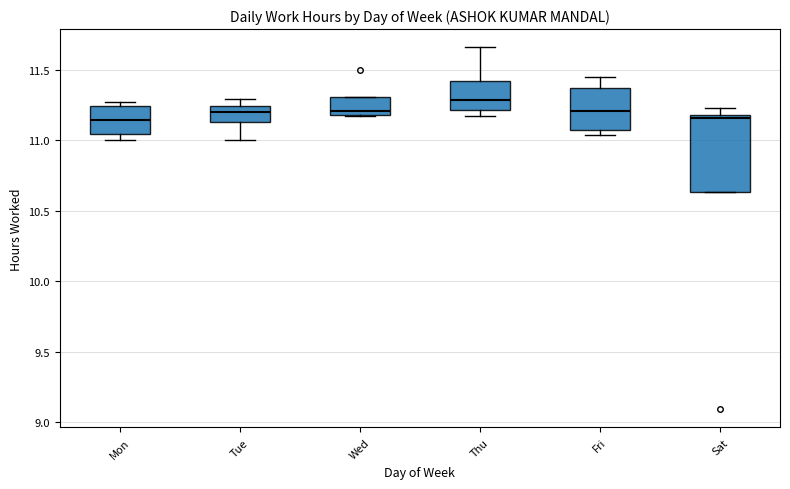

Which box has the highest median line?

Thu